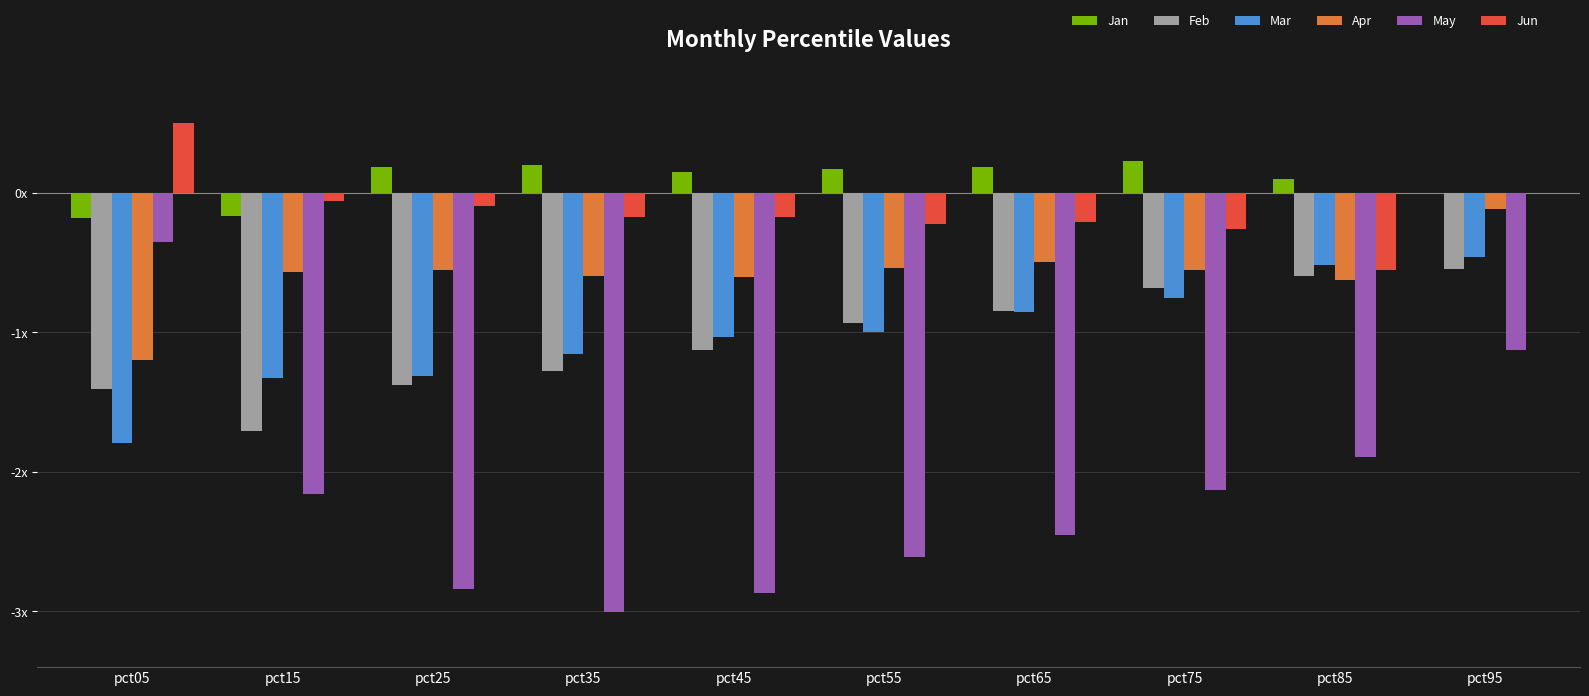

Does the chart contain stacked bars?

No